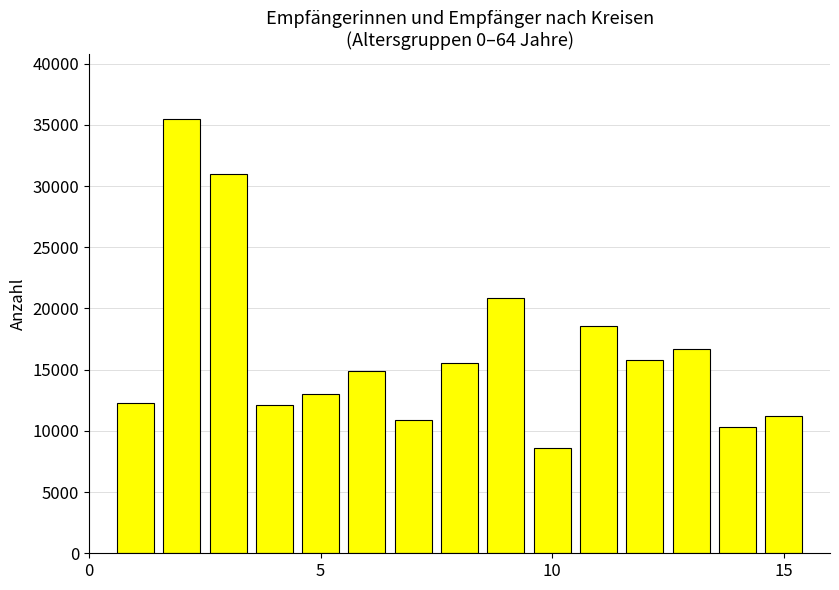

What is the difference between the maximum and second lowest values?

25129